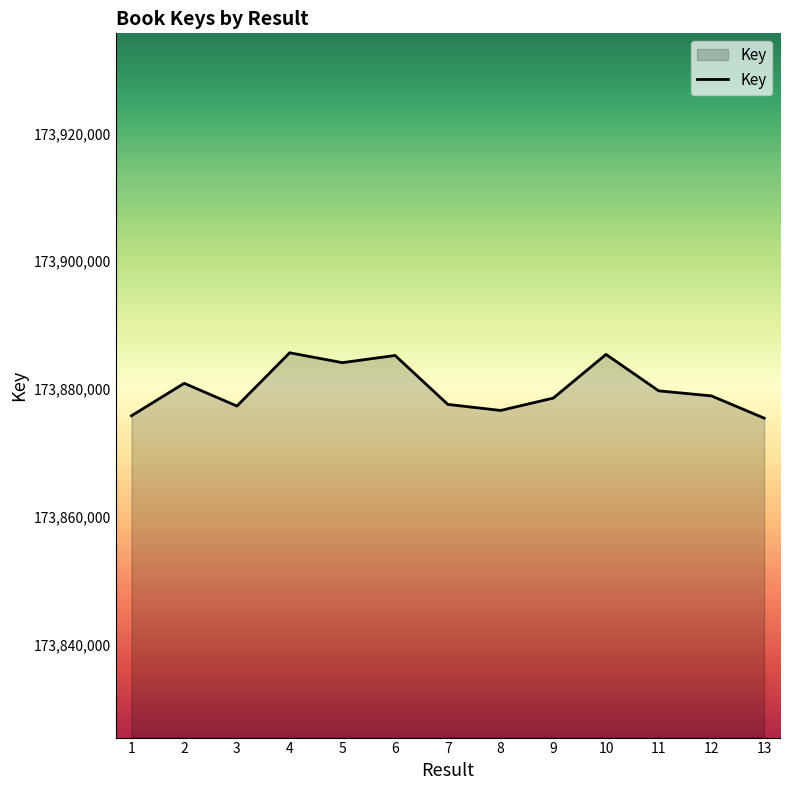

What is the difference between the maximum and minimum values?

10231